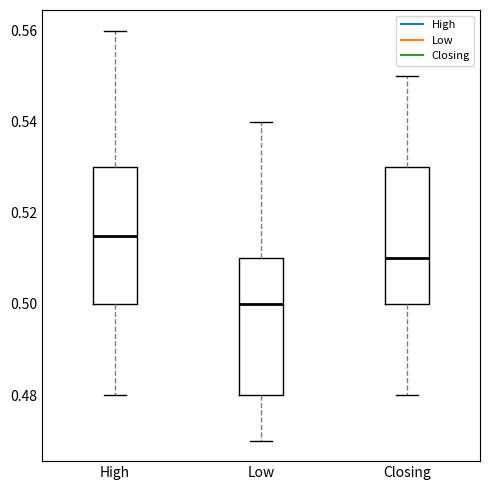

Where does the lower whisker of the box for Closing end on the y-axis? The values are not printed on the chart, so give them approximately, as read against the axis.

0.480